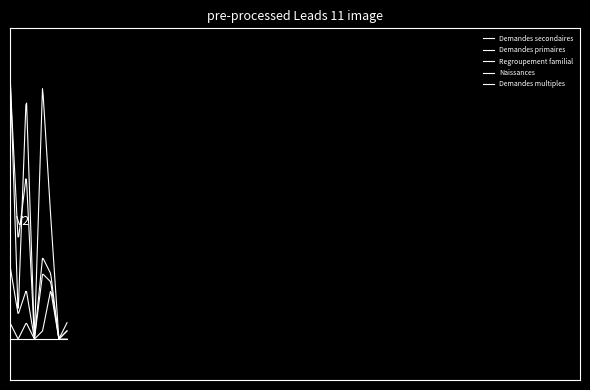

Which series has the largest range (max minus min)?

Demandes secondaires